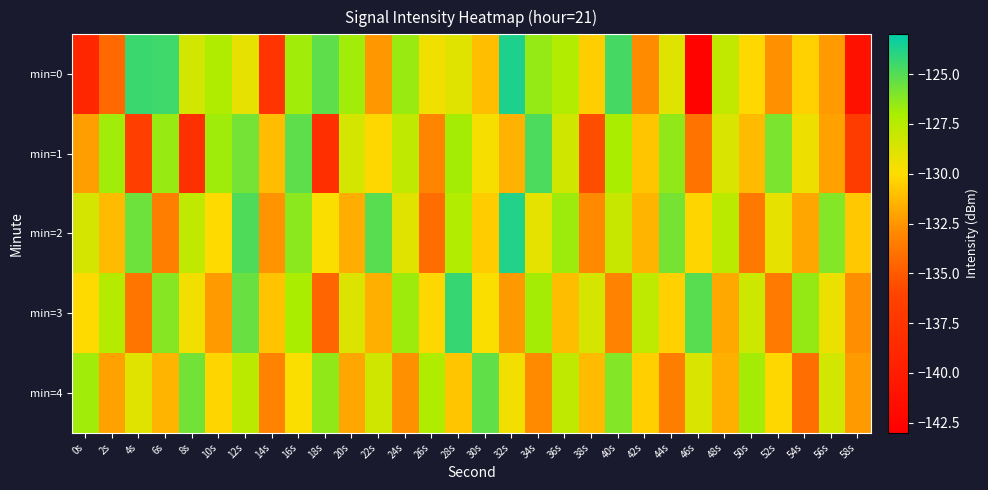

Reading left to right, what are all the values shown in this chart?

min=0: 0s=-139.0	2s=-134.3	4s=-124.4	6s=-124.5	8s=-128.4	10s=-127.2	12s=-129.1	14s=-137.6	16s=-126.8	18s=-125.3	20s=-126.8	22s=-132.4	24s=-126.6	26s=-129.5	28s=-128.9	30s=-131.1	32s=-123.7	34s=-126.6	36s=-127.3	38s=-130.5	40s=-124.7	42s=-132.8	44s=-128.9	46s=-142.7	48s=-127.8	50s=-130.2	52s=-132.7	54s=-130.4	56s=-132.3	58s=-141.2
min=1: 0s=-132.2	2s=-126.8	4s=-136.6	6s=-126.6	8s=-138.0	10s=-126.8	12s=-125.8	14s=-131.2	16s=-125.2	18s=-138.0	20s=-128.5	22s=-130.2	24s=-127.8	26s=-133.1	28s=-126.9	30s=-129.7	32s=-131.5	34s=-124.8	36s=-128.3	38s=-135.6	40s=-127.1	42s=-130.8	44s=-126.4	46s=-133.9	48s=-128.7	50s=-131.2	52s=-125.9	54s=-129.4	56s=-132.1	58s=-136.8
min=2: 0s=-128.5	2s=-131.2	4s=-125.6	6s=-133.4	8s=-127.8	10s=-130.1	12s=-124.9	14s=-132.6	16s=-126.3	18s=-129.8	20s=-131.7	22s=-125.1	24s=-128.9	26s=-134.2	28s=-127.3	30s=-130.6	32s=-123.8	34s=-129.1	36s=-126.7	38s=-132.9	40s=-128.1	42s=-131.4	44s=-125.8	46s=-130.3	48s=-127.6	50s=-133.7	52s=-129.2	54s=-131.9	56s=-126.1	58s=-130.7
min=3: 0s=-130.1	2s=-127.4	4s=-133.8	6s=-126.2	8s=-129.6	10s=-132.3	12s=-125.5	14s=-130.9	16s=-127.1	18s=-134.5	20s=-128.8	22s=-131.6	24s=-126.7	26s=-130.2	28s=-124.3	30s=-129.8	32s=-132.4	34s=-126.9	36s=-131.1	38s=-128.5	40s=-133.2	42s=-127.7	44s=-130.4	46s=-125.1	48s=-131.8	50s=-128.2	52s=-133.6	54s=-126.5	56s=-129.3	58s=-132.8
min=4: 0s=-126.8	2s=-132.1	4s=-128.9	6s=-131.4	8s=-125.7	10s=-130.3	12s=-127.6	14s=-133.2	16s=-129.8	18s=-126.4	20s=-131.9	22s=-128.3	24s=-132.7	26s=-127.2	28s=-130.8	30s=-125.3	32s=-129.6	34s=-132.9	36s=-127.8	38s=-131.2	40s=-126.1	42s=-130.5	44s=-133.4	46s=-128.7	48s=-131.6	50s=-126.9	52s=-130.2	54s=-134.1	56s=-128.4	58s=-132.3